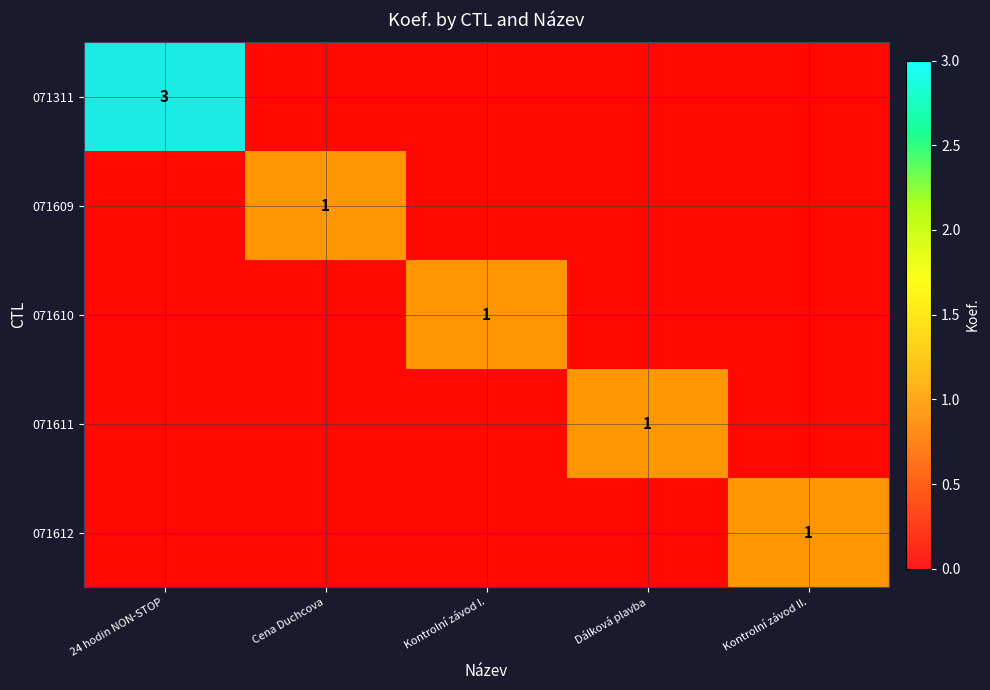

What is the sum of all 071610 values?

1